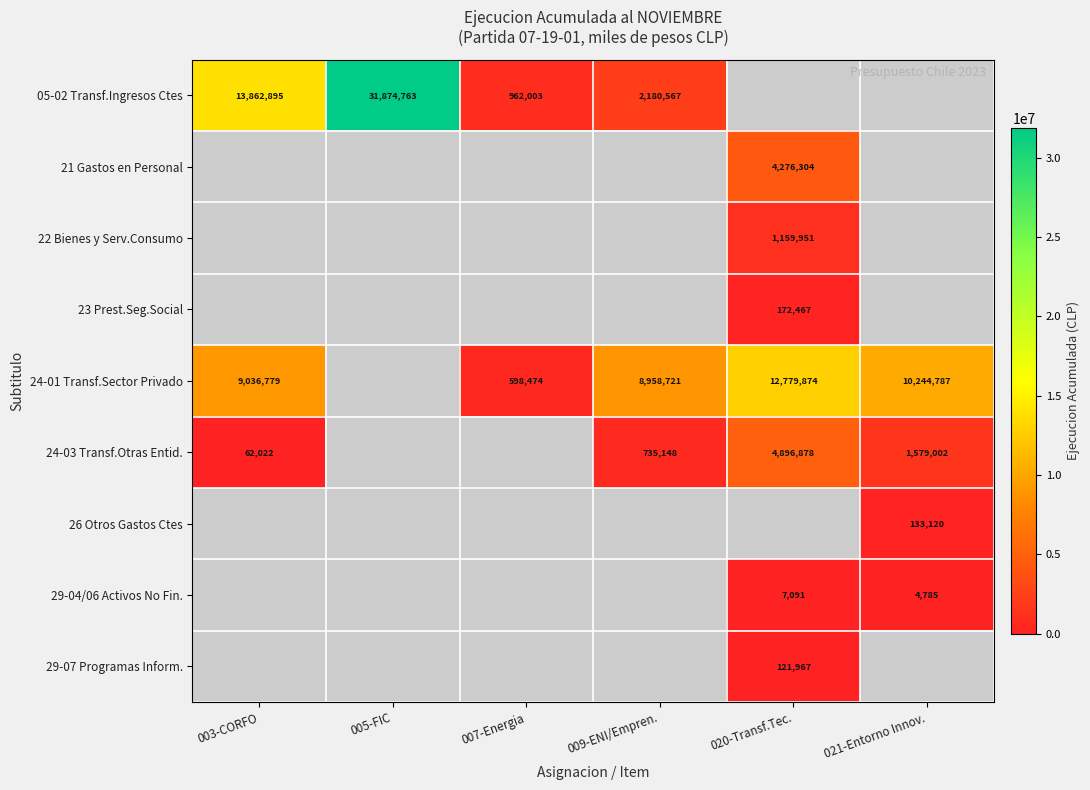

The 29-04/06 Activos No Fin. series shows 4785 at 021-Entorno Innov.. True or false?

True